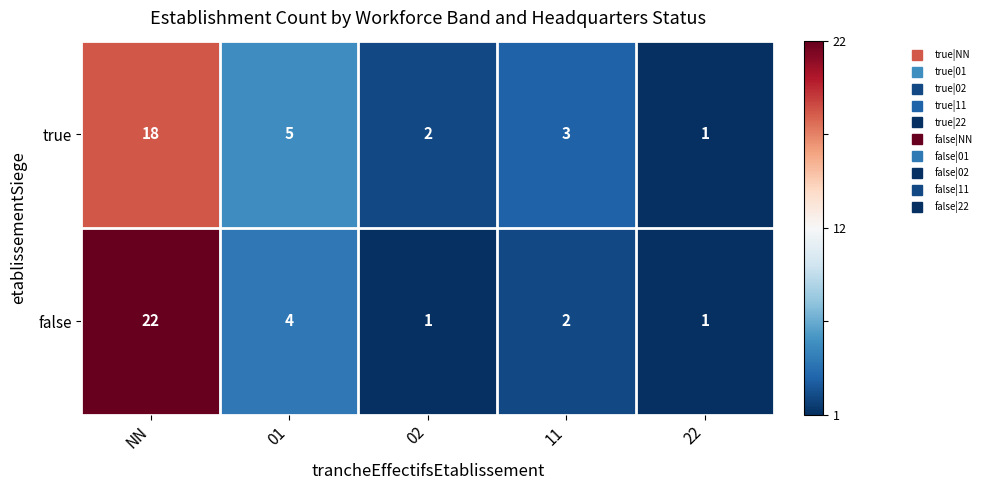

At which label does true reach its minimum?

22